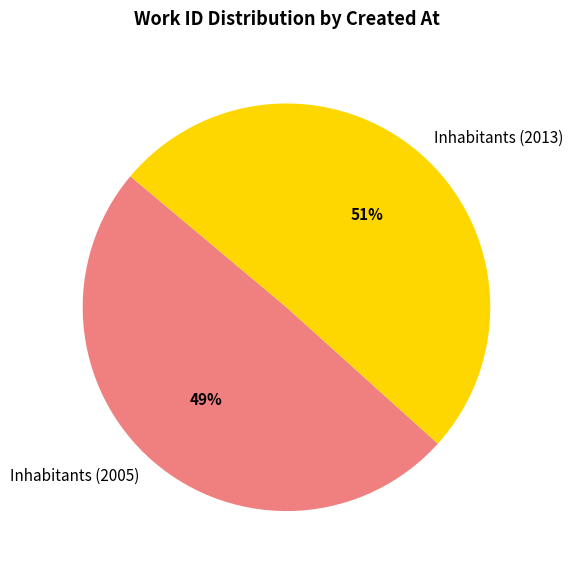

To the nearest percent, what is the combined percentage of Inhabitants (2013) and Inhabitants (2005)?

100%